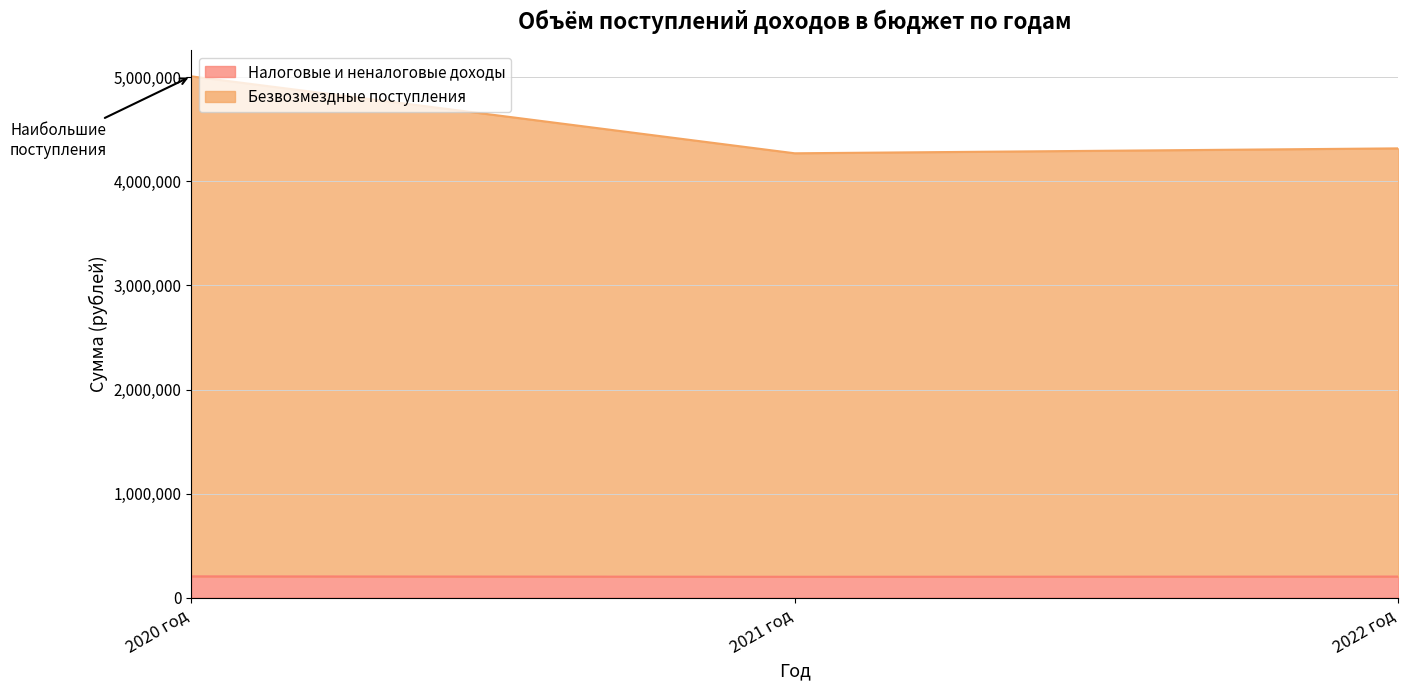

Is the value of Безвозмездные поступления at 2020 год greater than the value of Налоговые и неналоговые доходы at 2021 год?

Yes